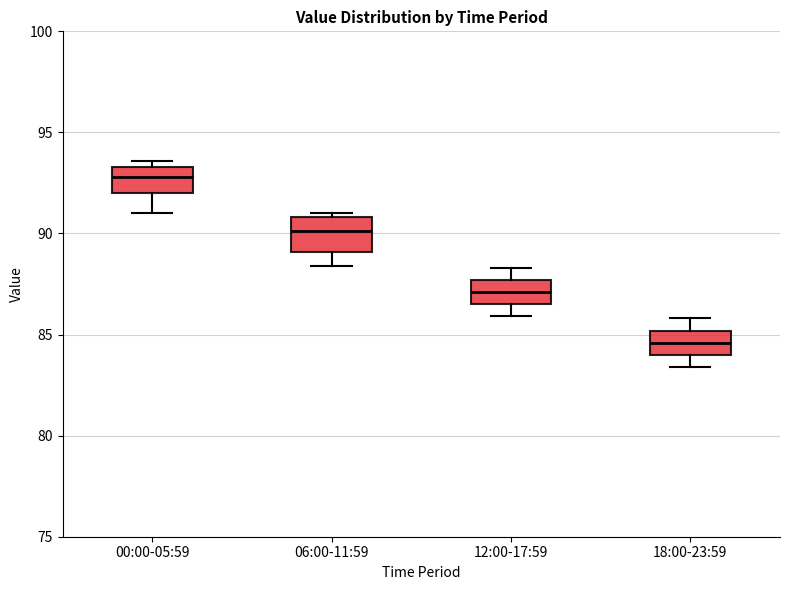

Reading left to right, transcribe this box plot: for each box, give where its median line is, the range the box spans, and where its two whiskers end, as read against the y-axis. The values are not printed on the chart, so give them approximately, as read against the axis.

00:00-05:59: median 93.0, box 92.0 to 93.5, whiskers 91.0 to 93.5 (just above the box's upper edge)
06:00-11:59: median 90.0, box 89.0 to 91.0, whiskers 88.5 to 91.0 (just above the box's upper edge)
12:00-17:59: median 87.0, box 86.5 to 87.5, whiskers 86.0 to 88.5
18:00-23:59: median 84.5, box 84.0 to 85.0, whiskers 83.5 to 86.0